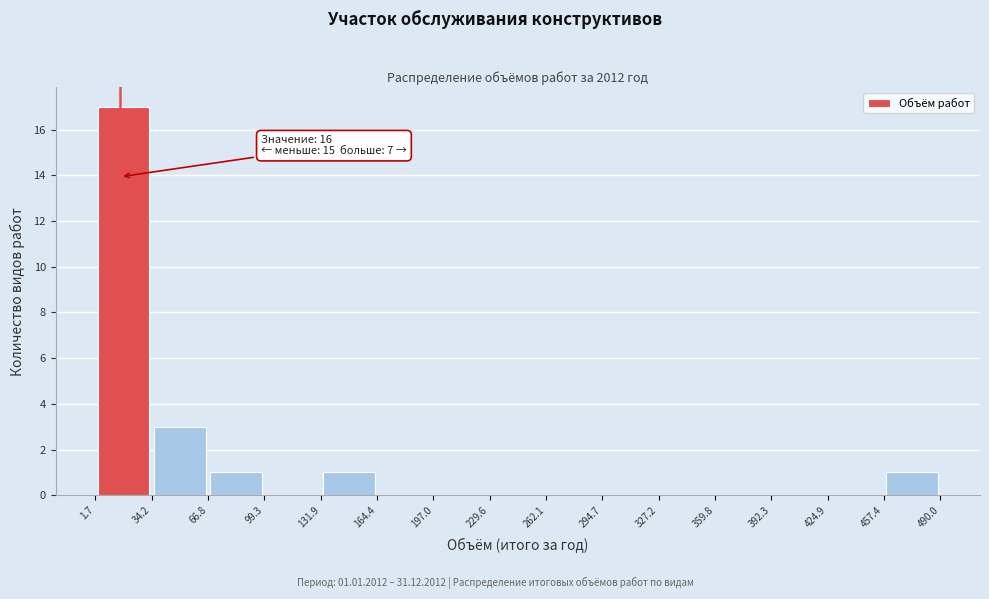

Over which range of the x-axis is the bar tallest?

1.7 to 34.2